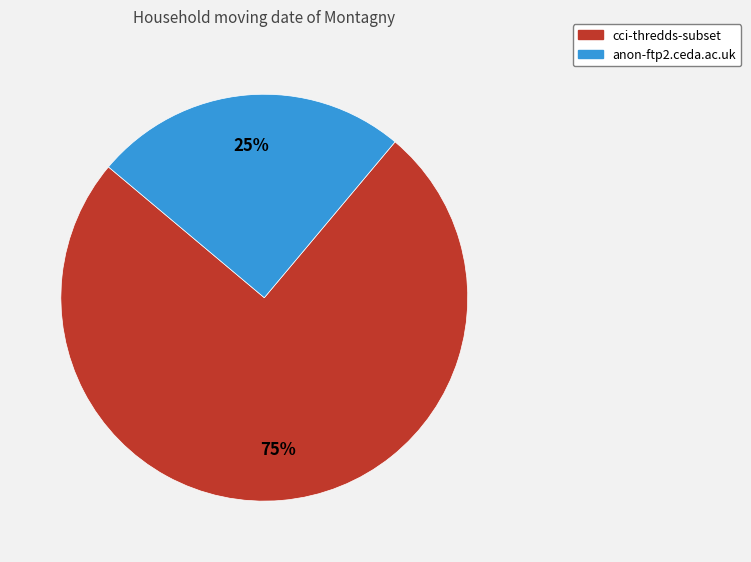

How many segments does this pie chart have?

2